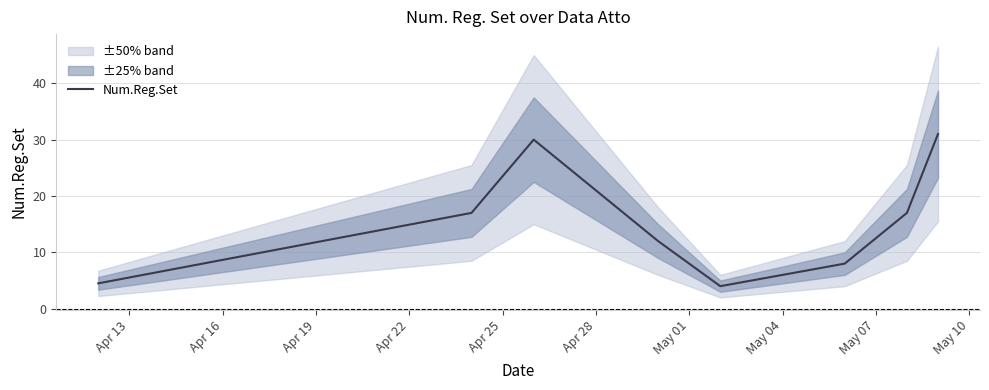

What is the maximum value for Num.Reg.Set?

31.0